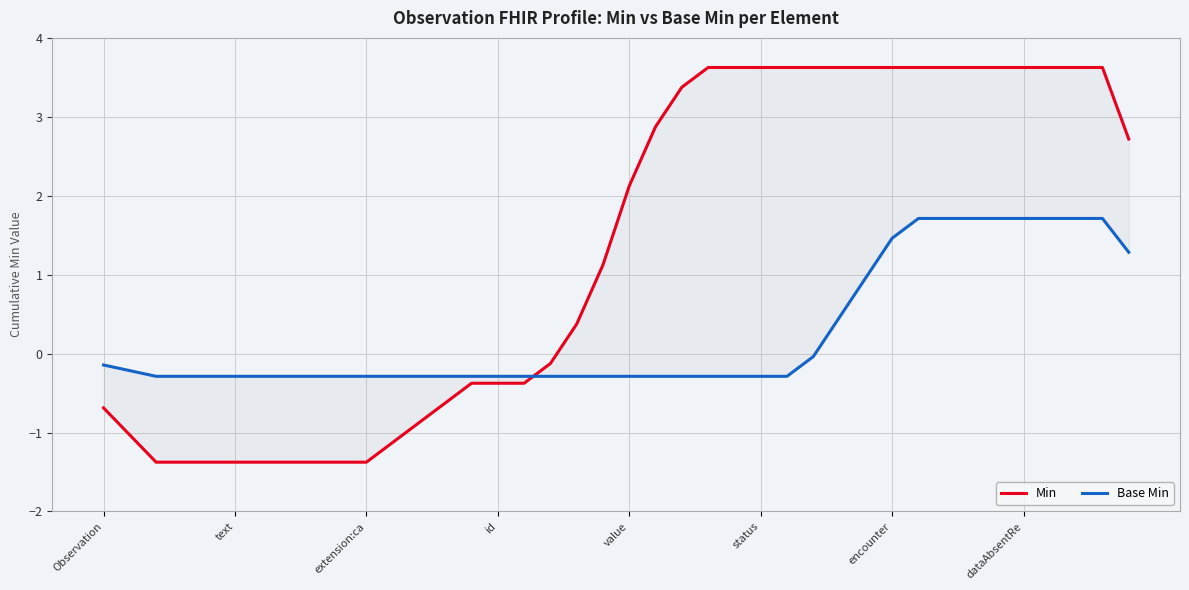

What is the label of the 2nd point from the left?

text